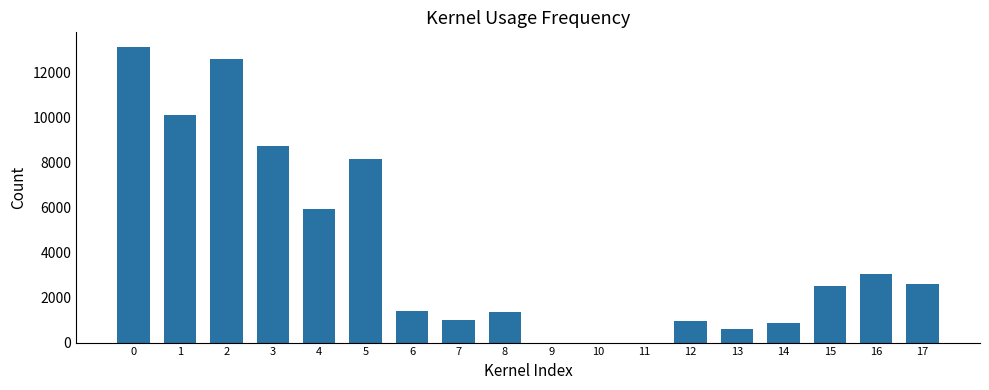

What is the difference between the values at 17 and 8?

1259.6